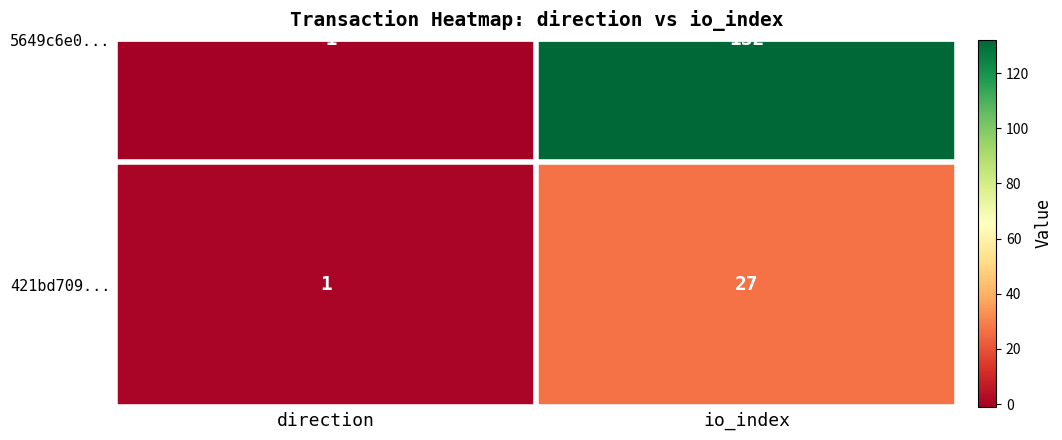

Between direction and io_index, which series saw the biggest shift?

5649c6e0...